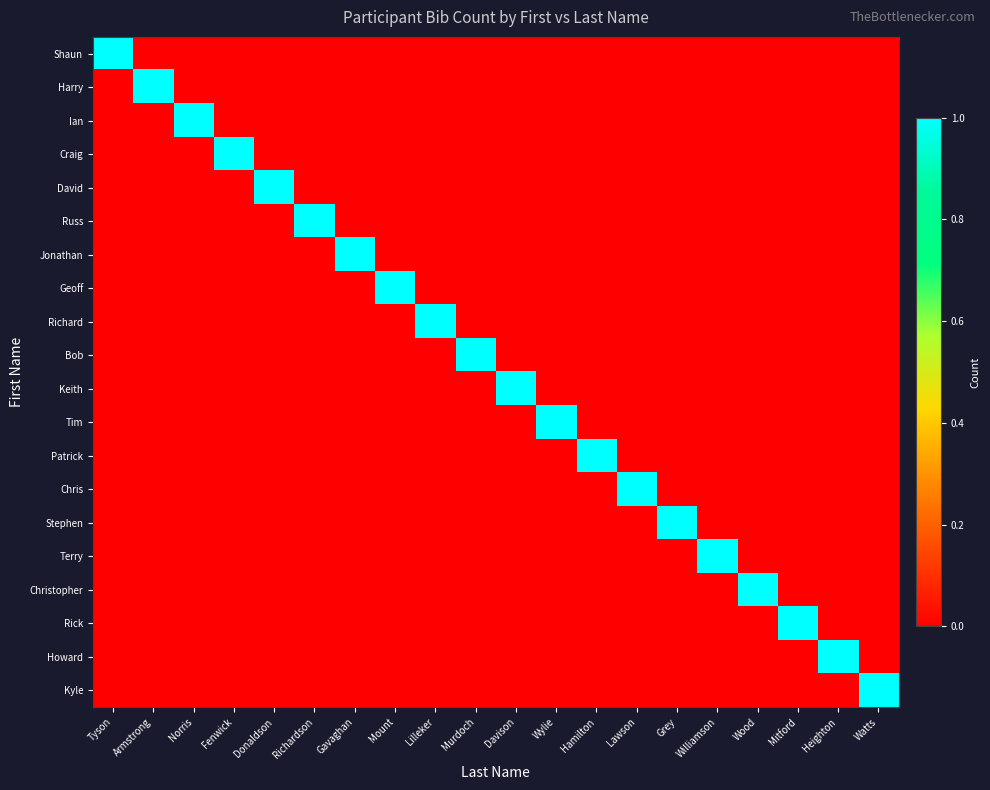

List the series in order of their peak value, lowest first.

Shaun, Harry, Ian, Craig, David, Russ, Jonathan, Geoff, Richard, Bob, Keith, Tim, Patrick, Chris, Stephen, Terry, Christopher, Rick, Howard, Kyle